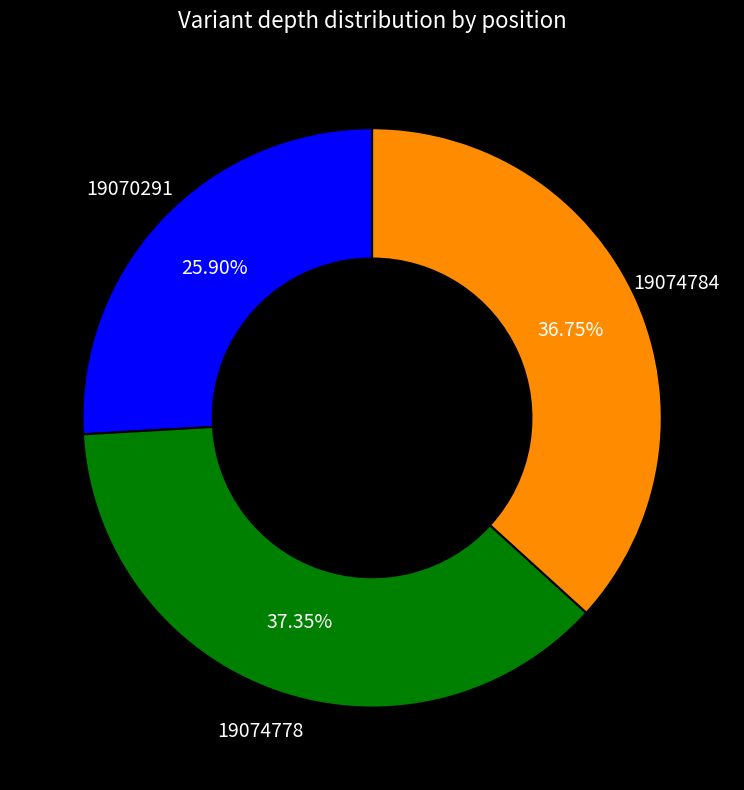

Is there any slice that represents more than half of the pie?

No